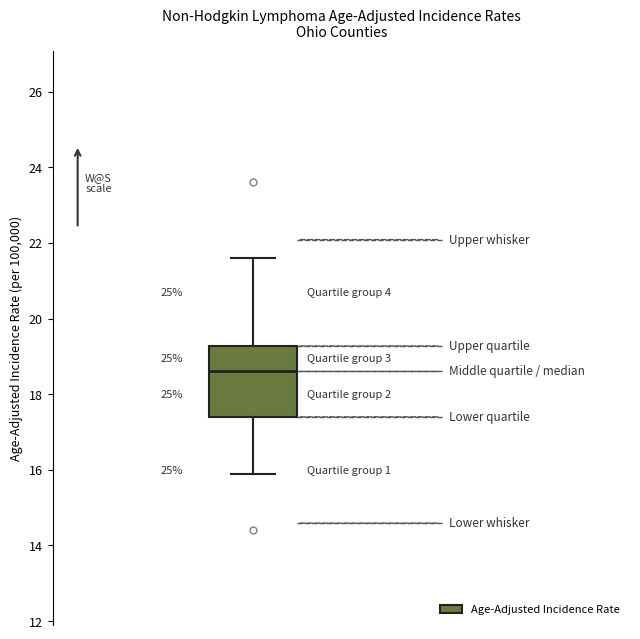

Where is the upper edge of the box on the y-axis? The values are not printed on the chart, so give them approximately, as read against the axis.

19.2